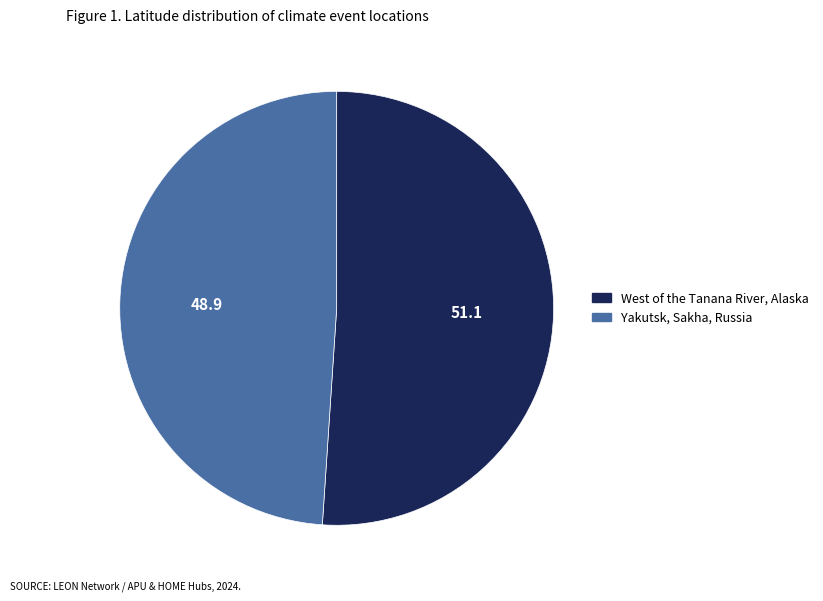

Is it true that Yakutsk, Sakha, Russia is 59% of the pie?

False